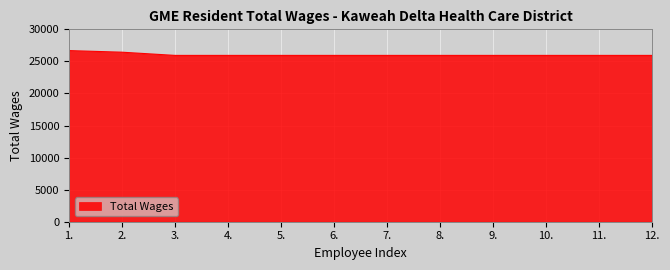

Is it true that the value at 8. is 25935?

True